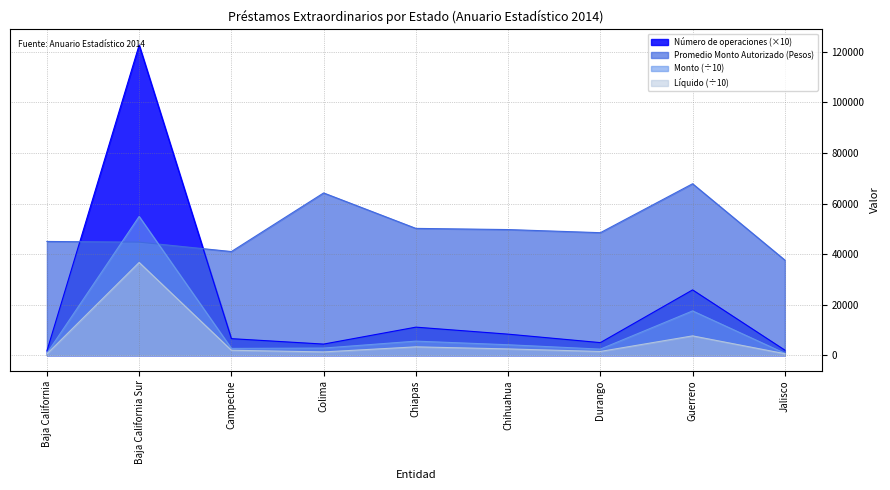

What is the difference between the maximum and minimum values in the Monto series?

54143.3